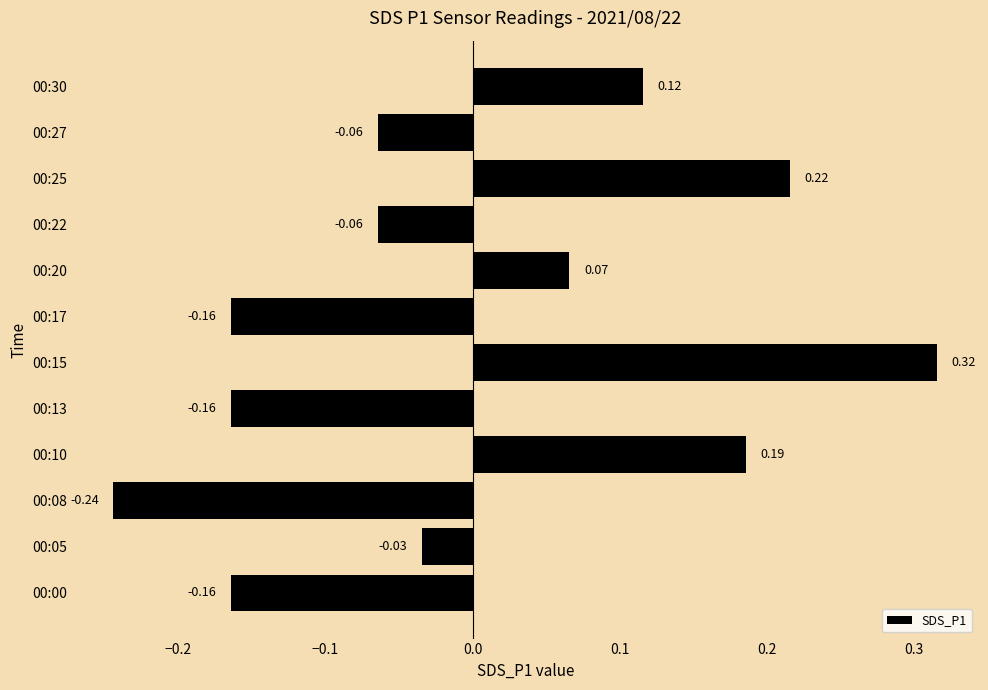

Between 00:27 and 00:30, which is larger?

00:30